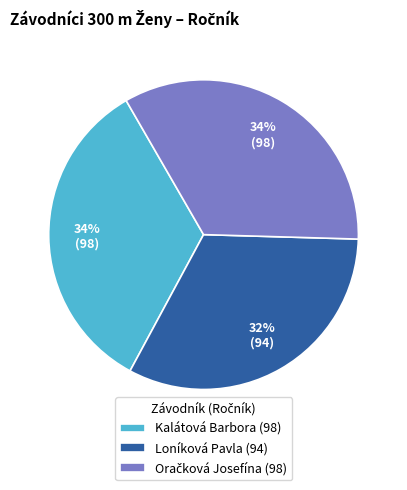

To the nearest percent, what is the average slice percentage?

33%